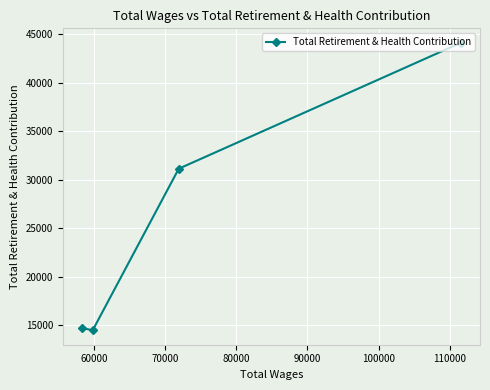

What is the value of the 1st point from the left?

14724